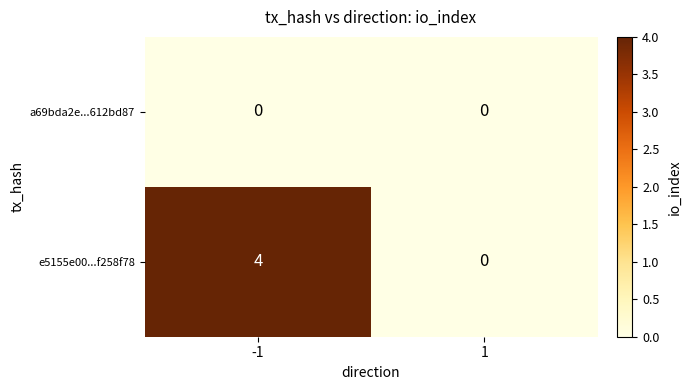

Count the number of data series in this chart.

2